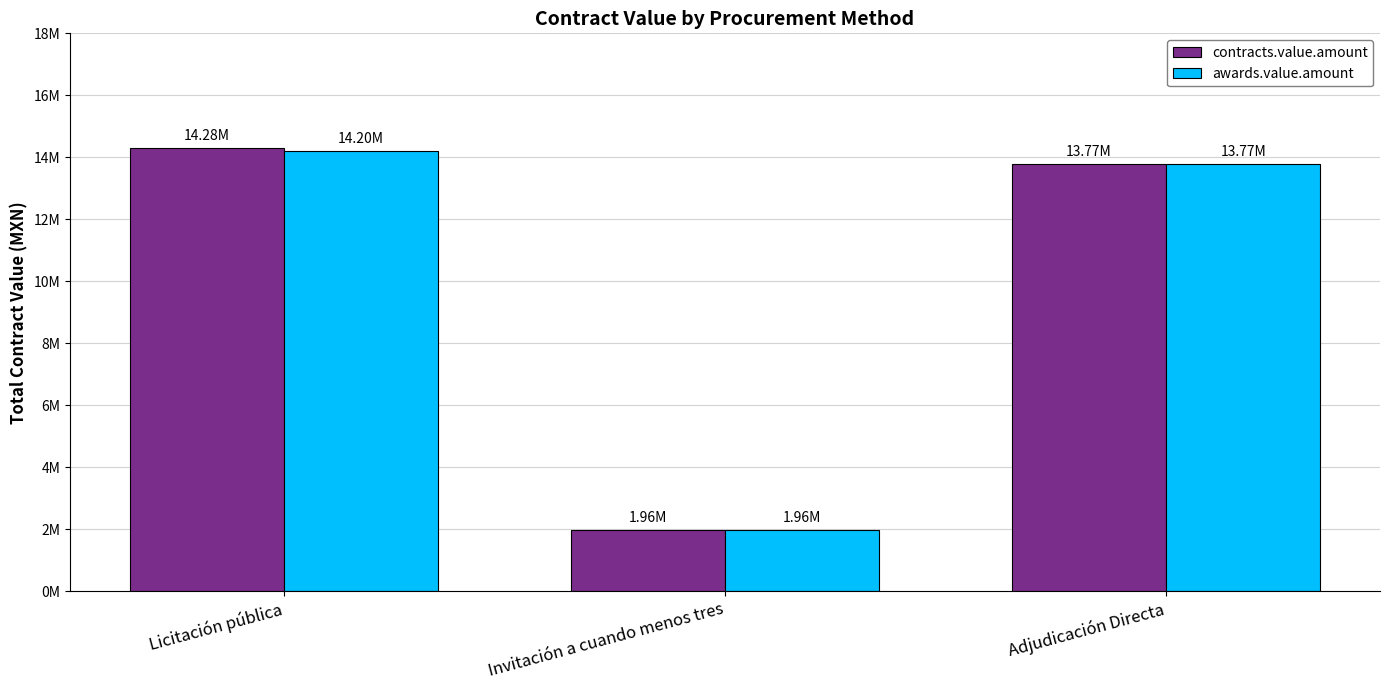

Are the bars horizontal?

No